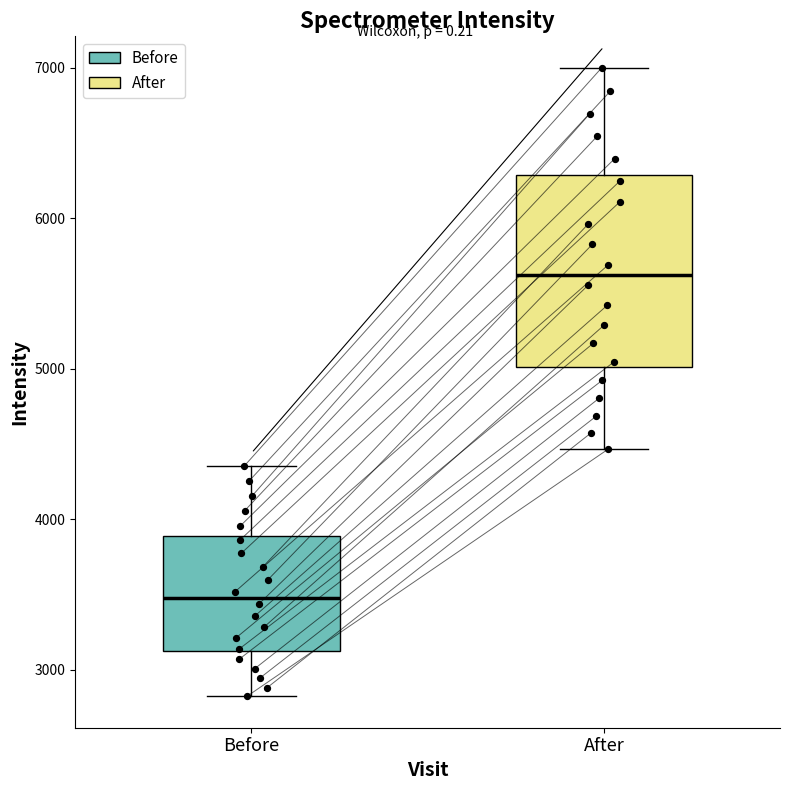

Which box's median line is the lowest?

Before